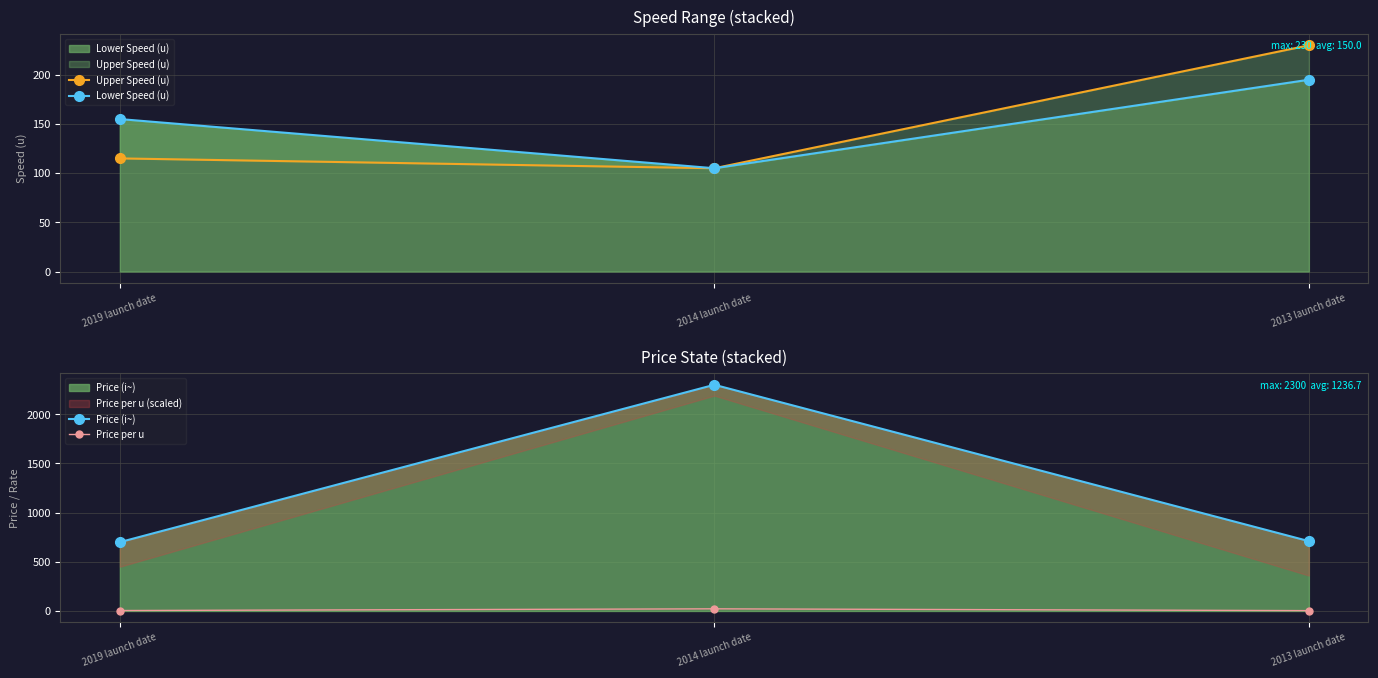

Reading left to right, what are all the values shown in this chart?

Upper Speed (u): 115.0	105.0	230.0
Lower Speed (u): 155.0	105.0	195.0
Price (i~): 700.0	2300.0	710.0
Price per u: 4.5	21.9	3.6